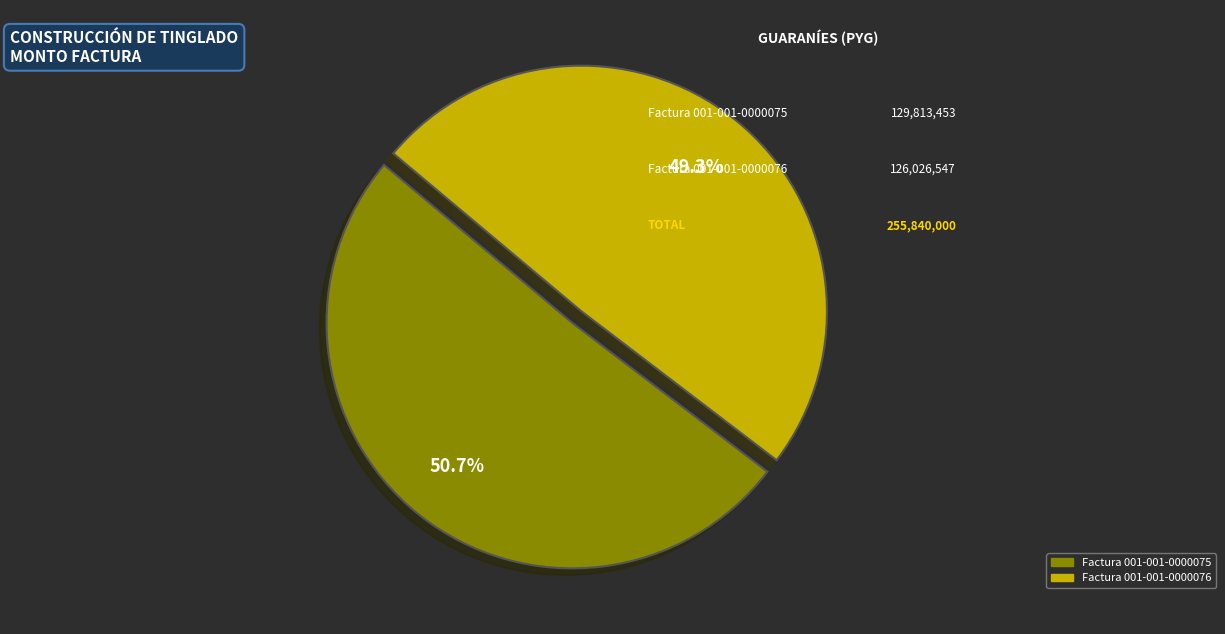

What is the largest slice in the pie chart?

Factura 001-001-0000075